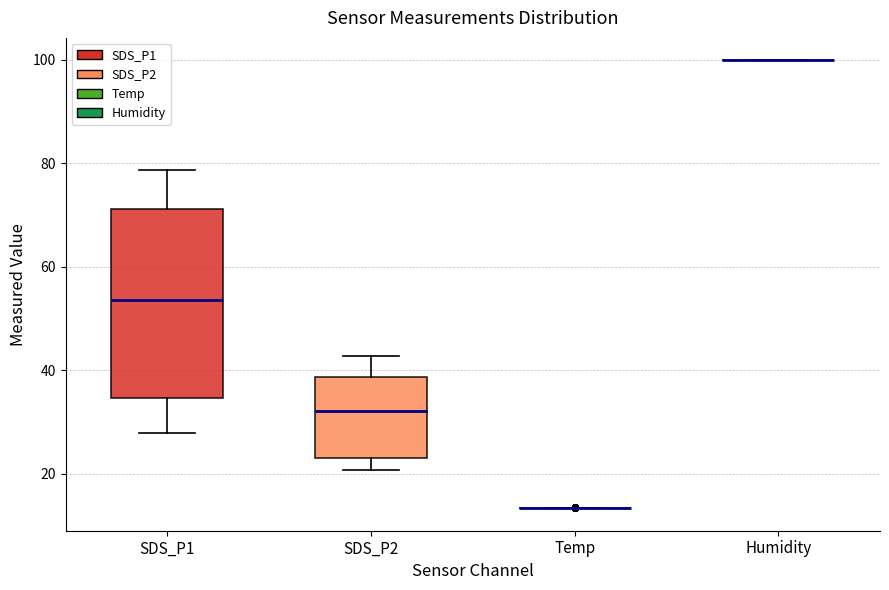

Reading left to right, read every box against the y-axis: the position of its median line, the range the box covers, and the ends of its whiskers. The values are not printed on the chart, so give them approximately, as read against the axis.

SDS_P1: median 54, box 34 to 72, whiskers 28 to 78
SDS_P2: median 32, box 24 to 38, whiskers 20 to 42
Temp: box collapsed to a line at 14, whiskers 14 to 14
Humidity: box collapsed to a line at 100, whiskers 100 to 100